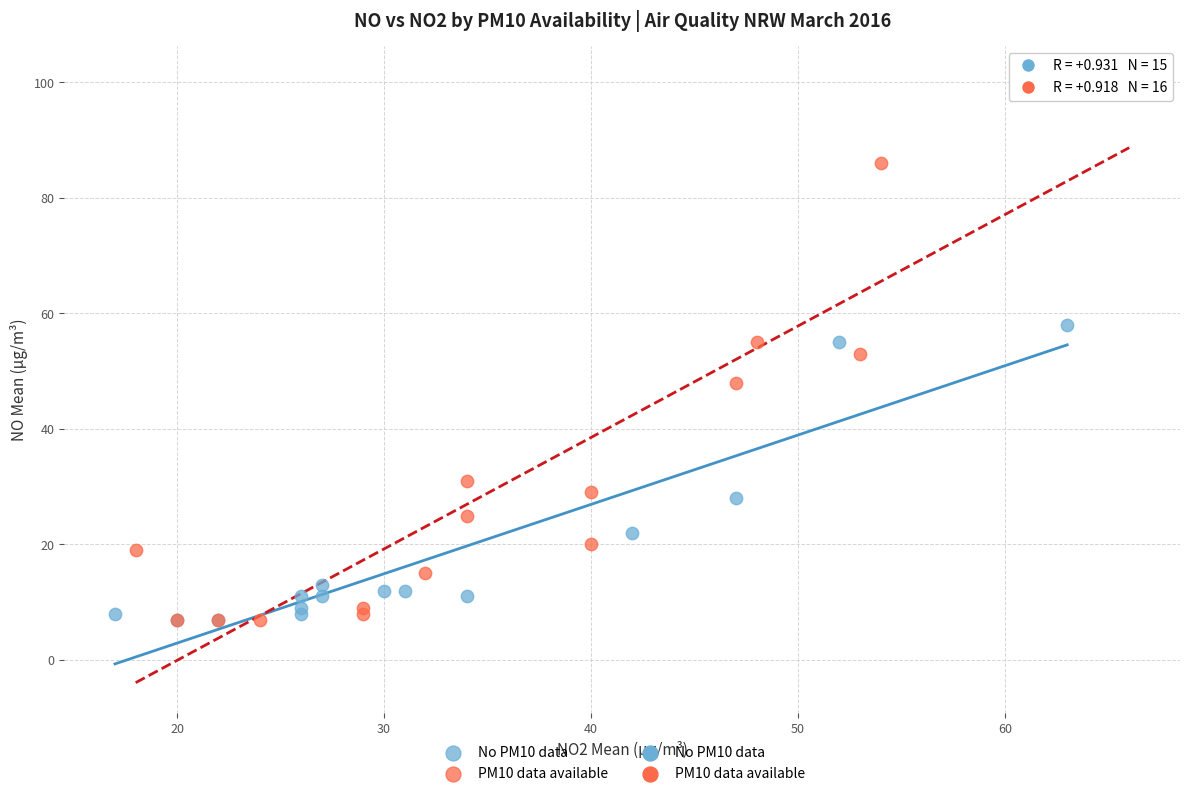

Which series reaches the maximum Y coordinate?

PM10 data available